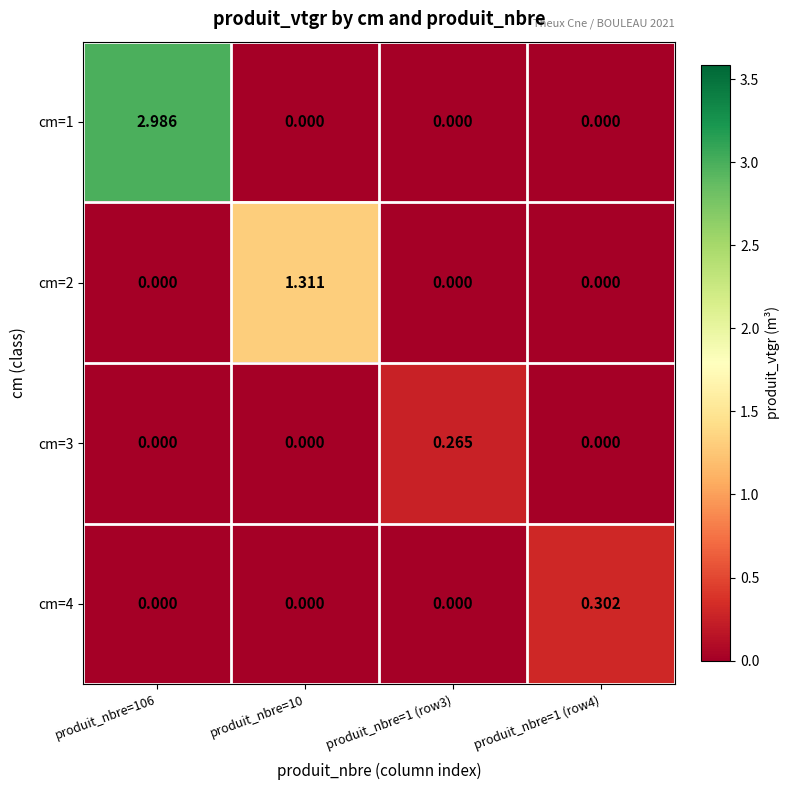

List the series in order of their peak value, lowest first.

cm=3, cm=4, cm=2, cm=1